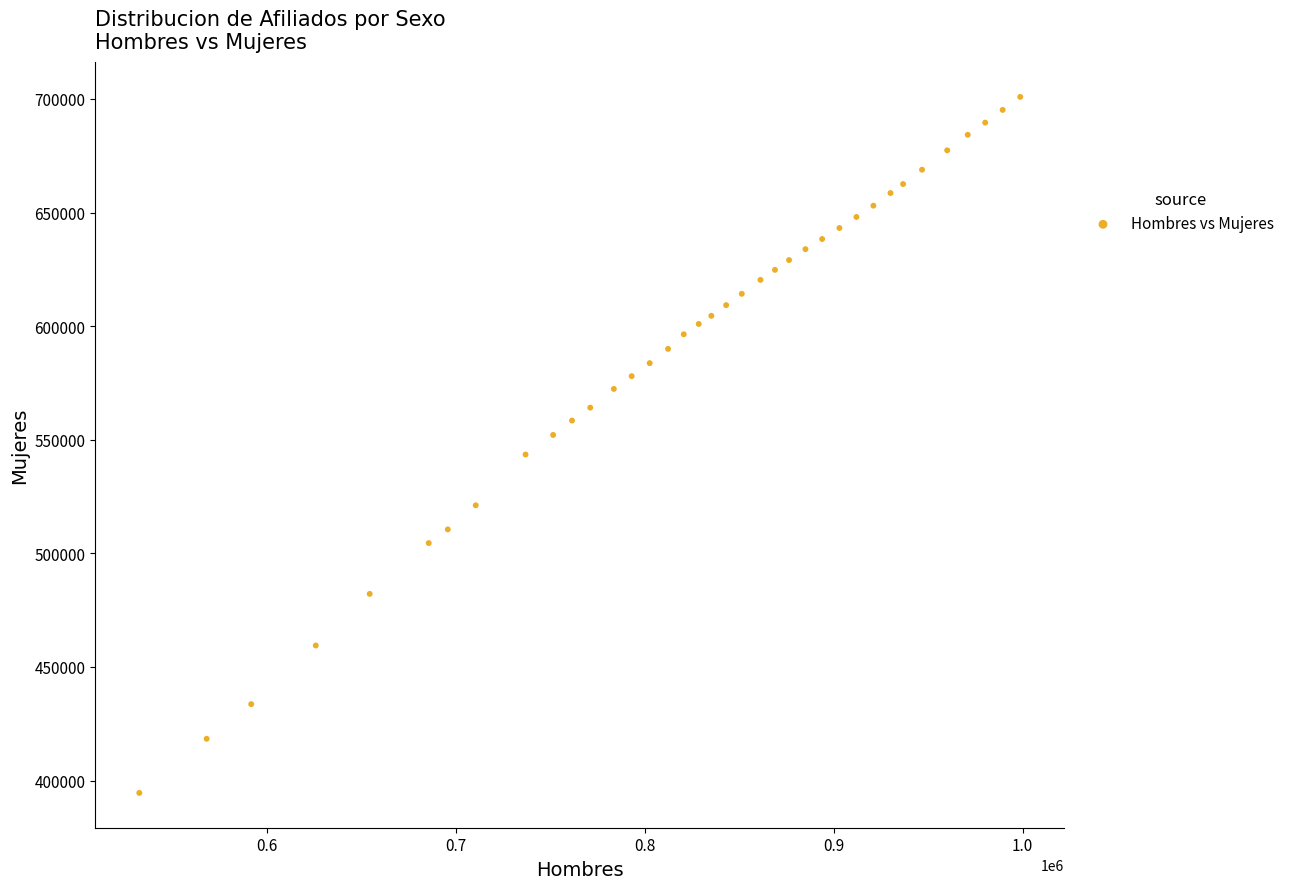

What is the range of Y values (max minus min)?

306342